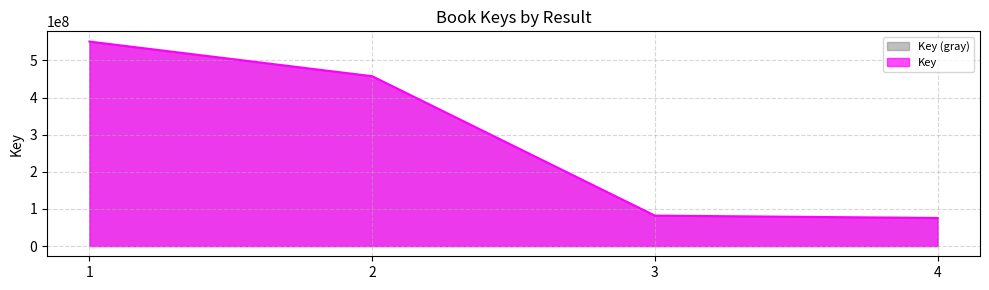

Where does the data first go above 457384344?

1